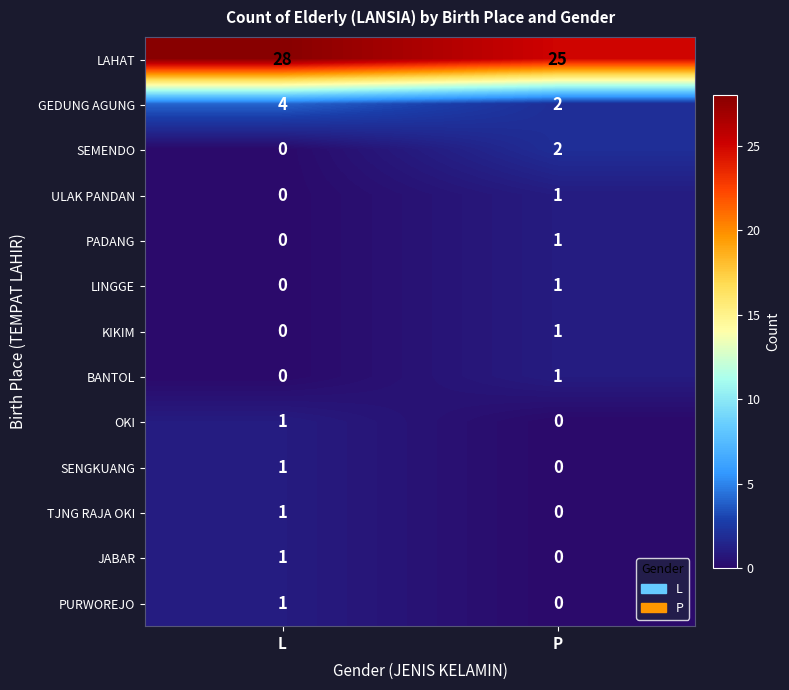

Where is JABAR nearest to the value 0?

P